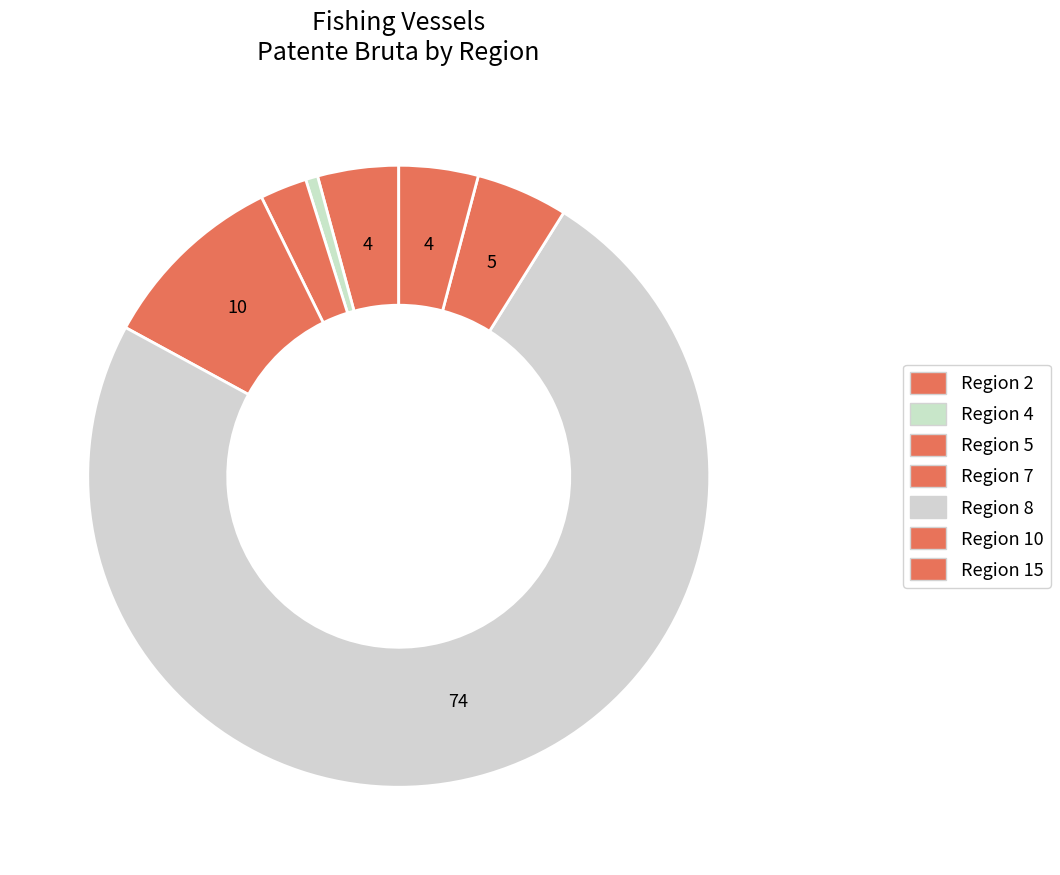

How many segments does this pie chart have?

7